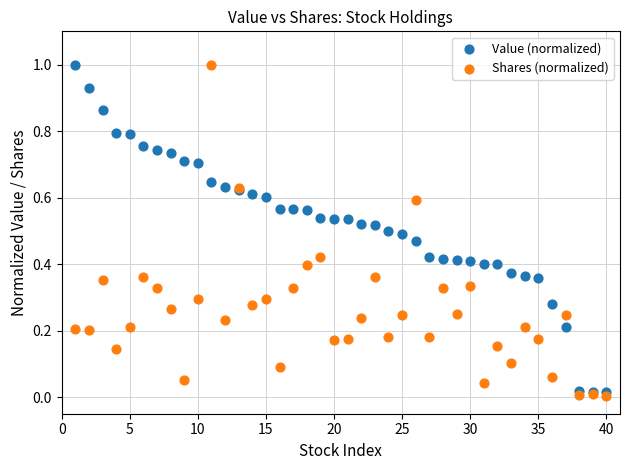

What are all the series names shown in the legend?

Value (normalized), Shares (normalized)